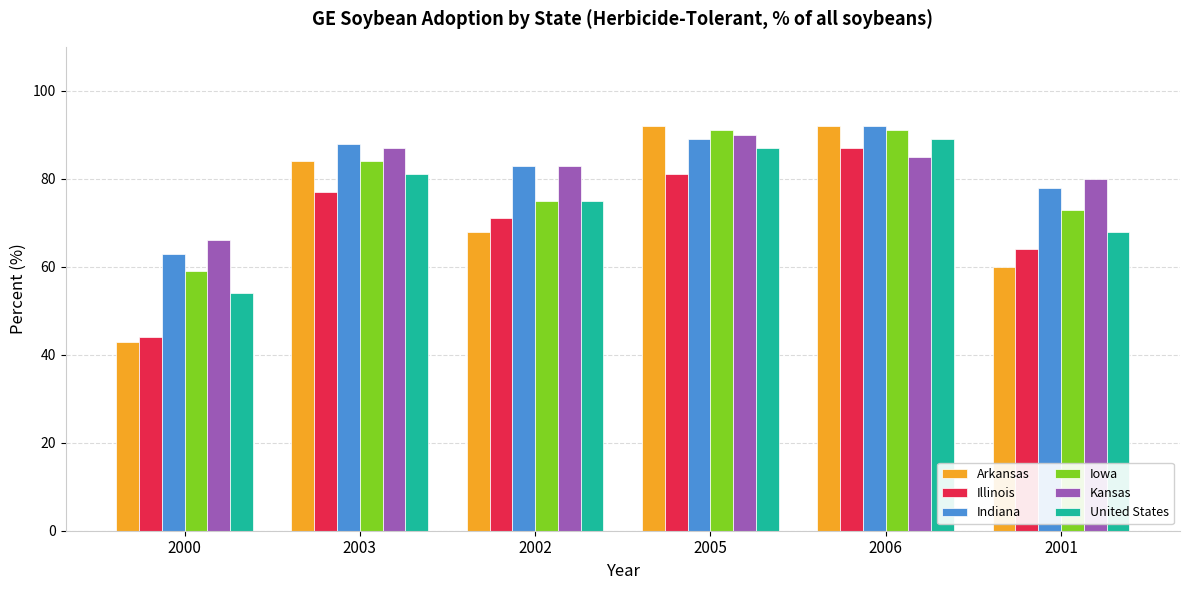

The value of Illinois at 2003 is 77. True or false?

True